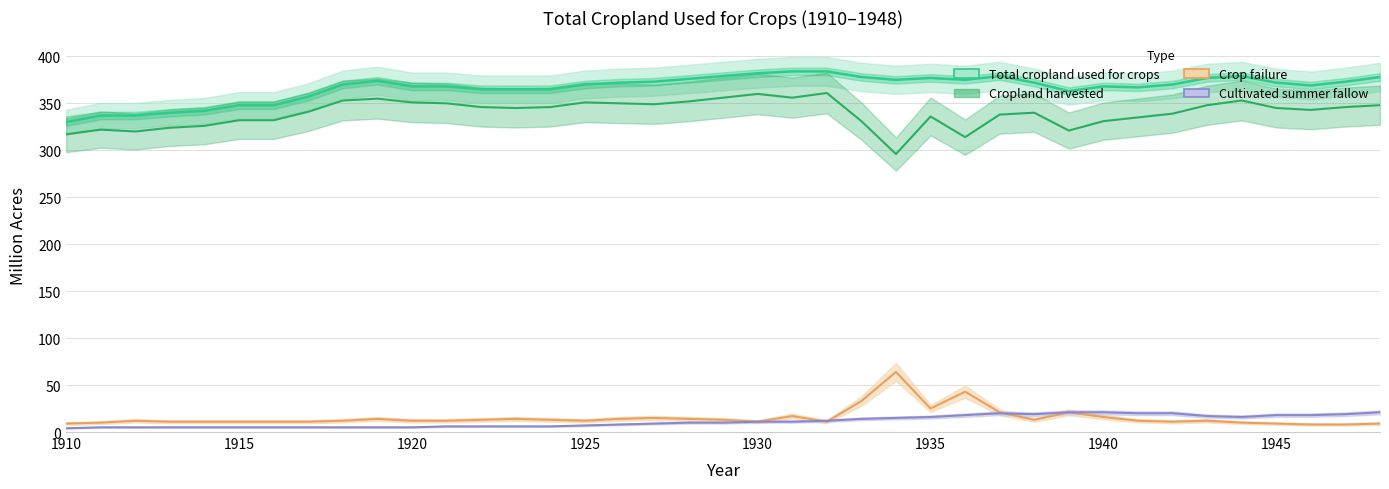

At how many categories does at least one series exceed 382?

2